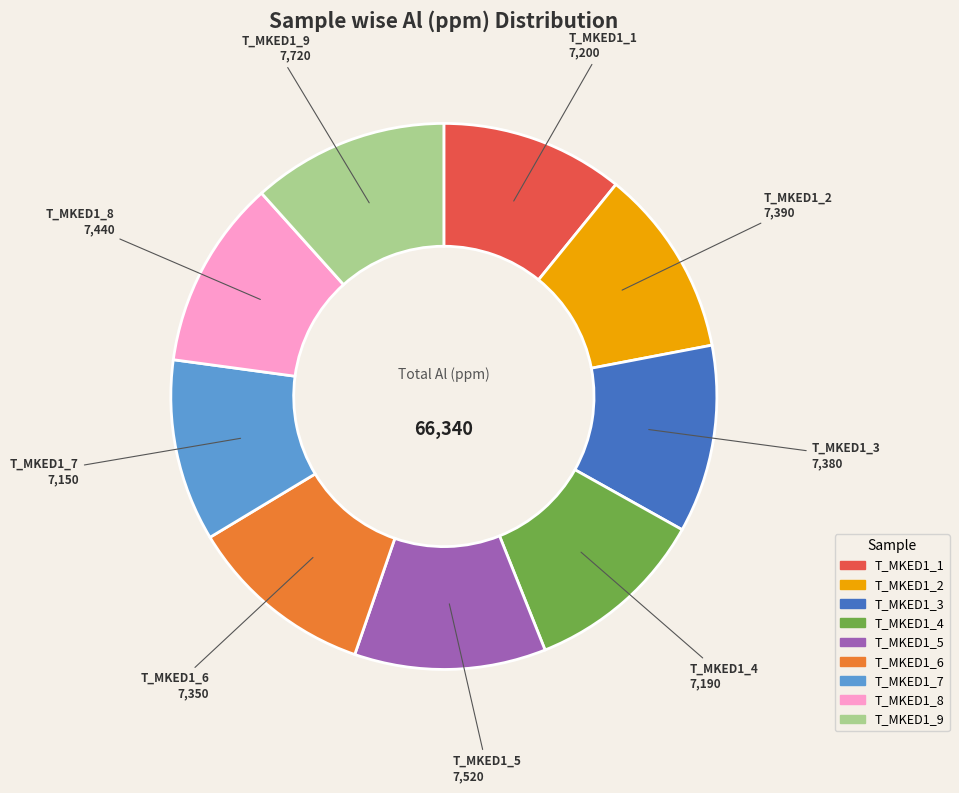

What is the ratio of the value at T_MKED1_3 to the value at T_MKED1_9?

1.0